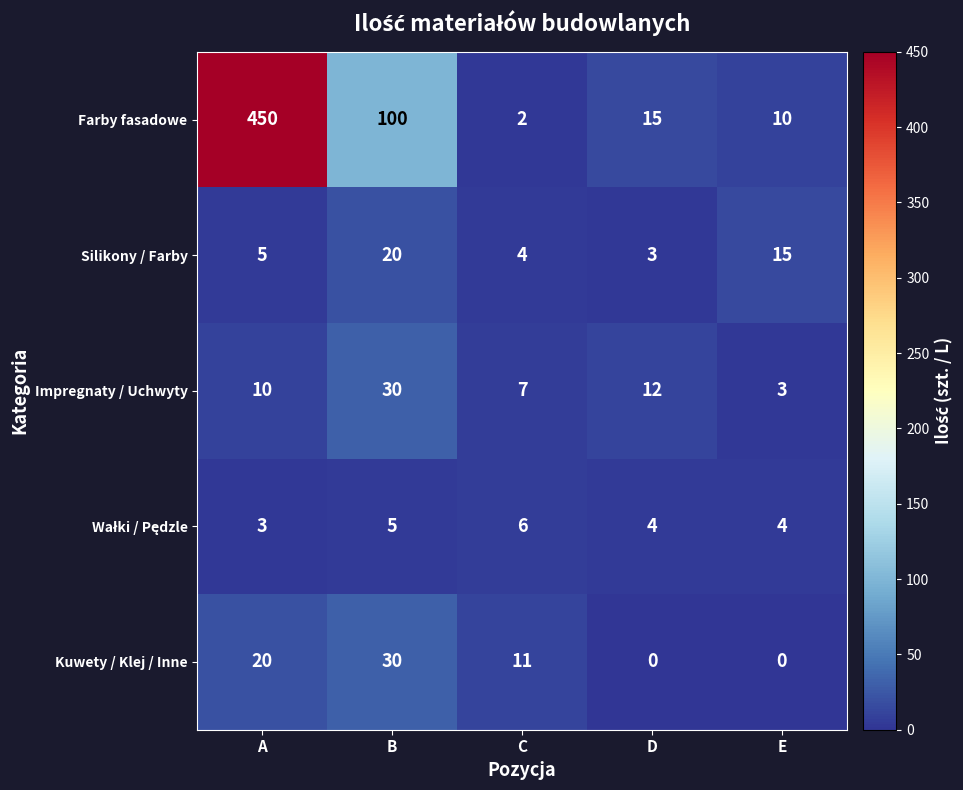

True or false: Farby fasadowe has a value of 100 at B.

True